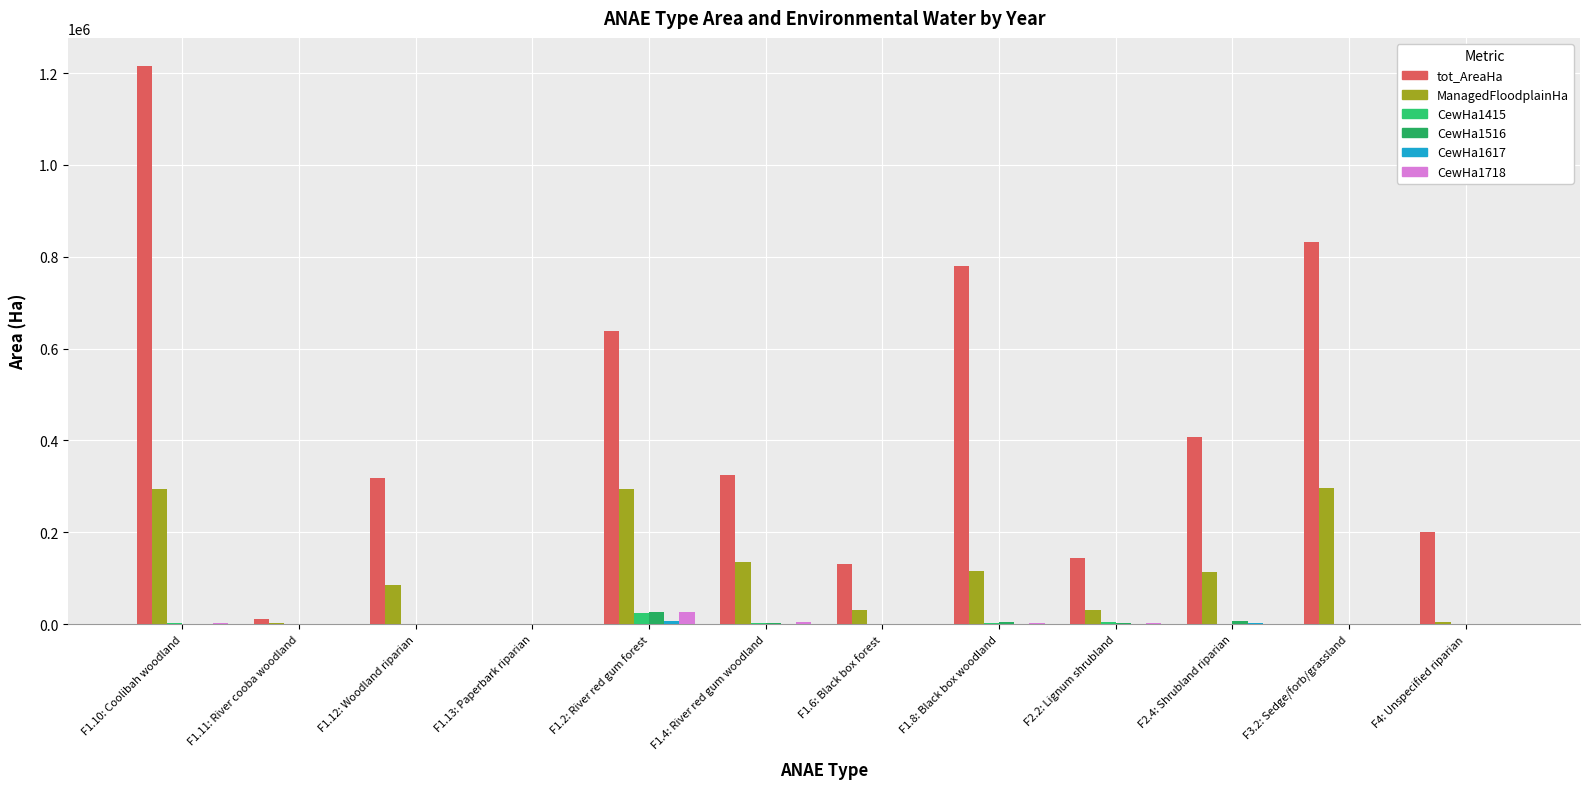

Which series has the largest total across all categories?

tot_AreaHa